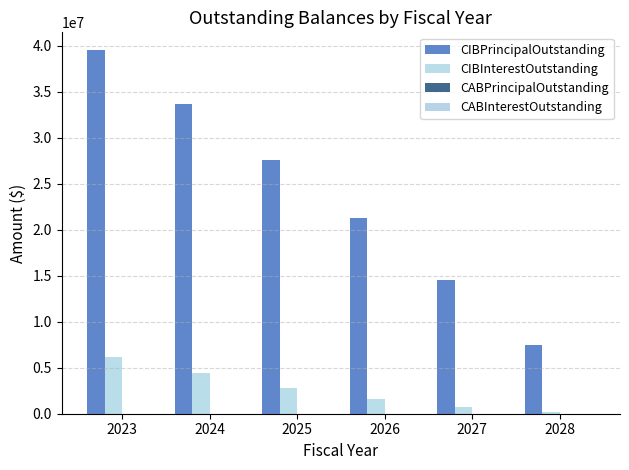

How many data points does each series have?

6